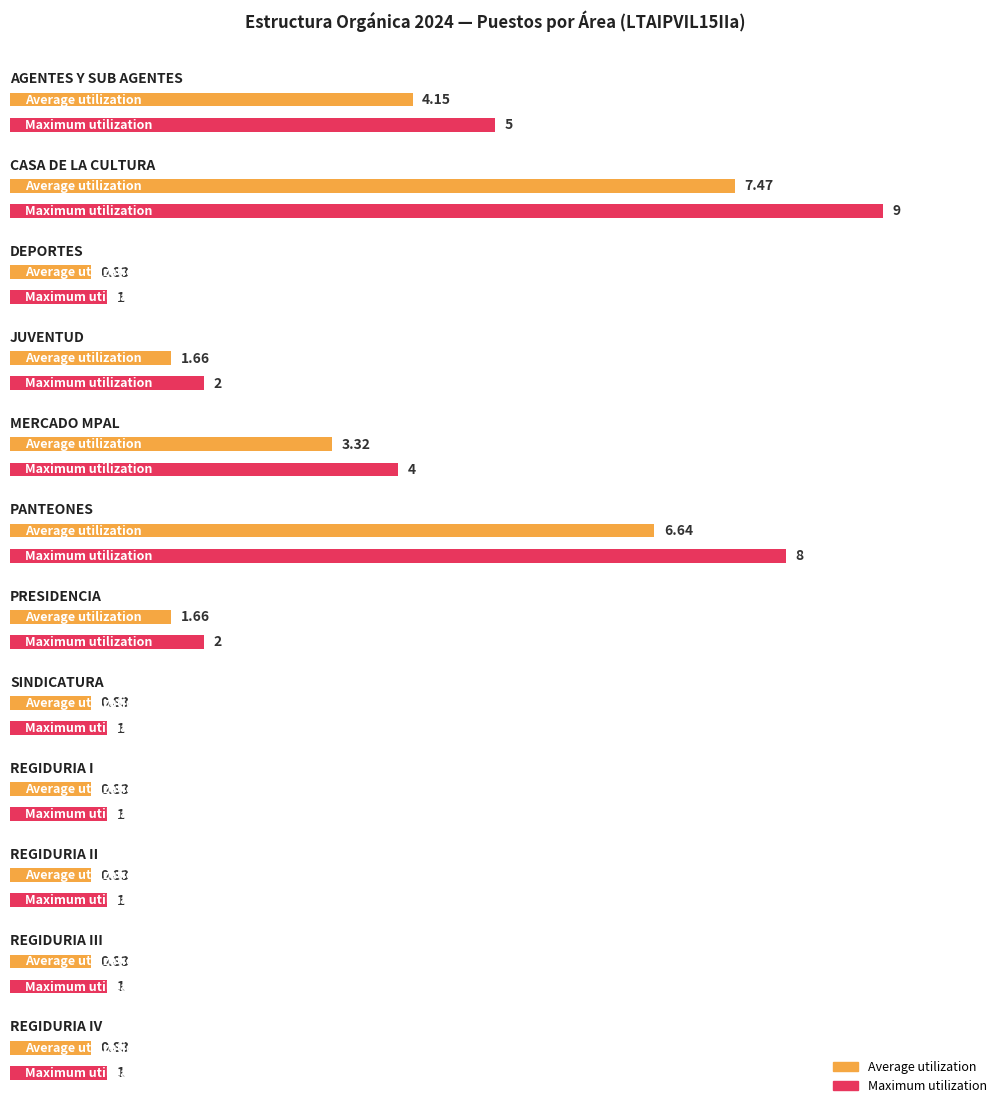

What is the label of the 6th bar from the left?

PANTEONES